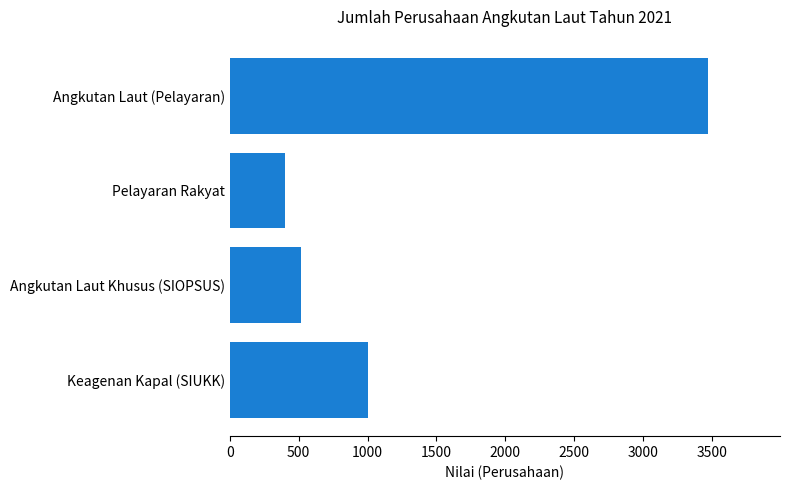

What is the value of the 1st bar from the top?

3473